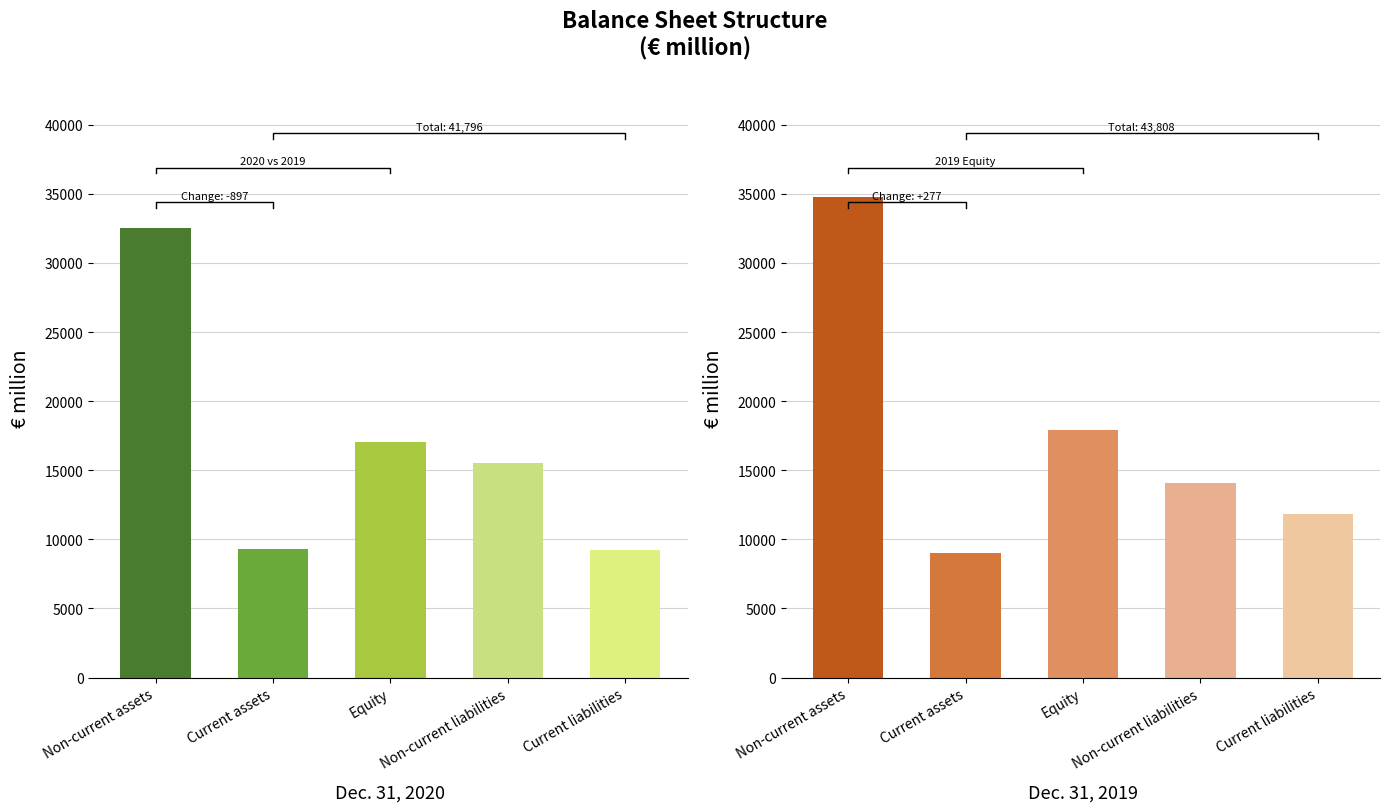

Is the value of Dec. 31, 2019 at Non-current assets greater than the value of Dec. 31, 2020 at Equity?

Yes